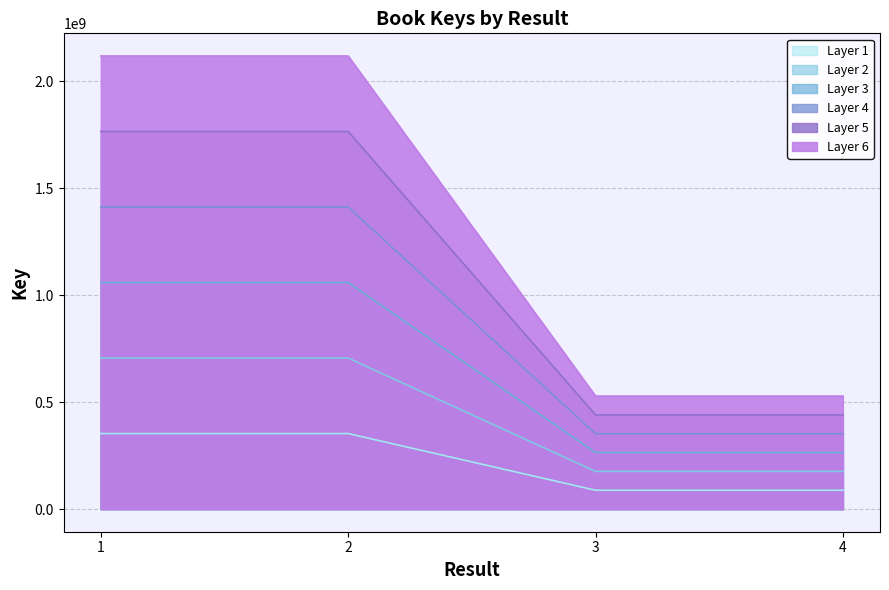

Read the value at 3, to the nearest 10.

264015870